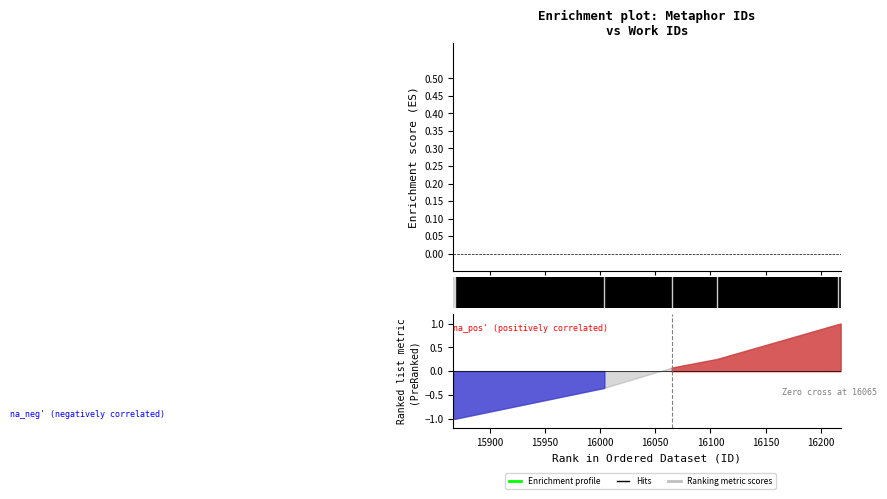

What is the difference between the second highest and second lowest values?

0.3